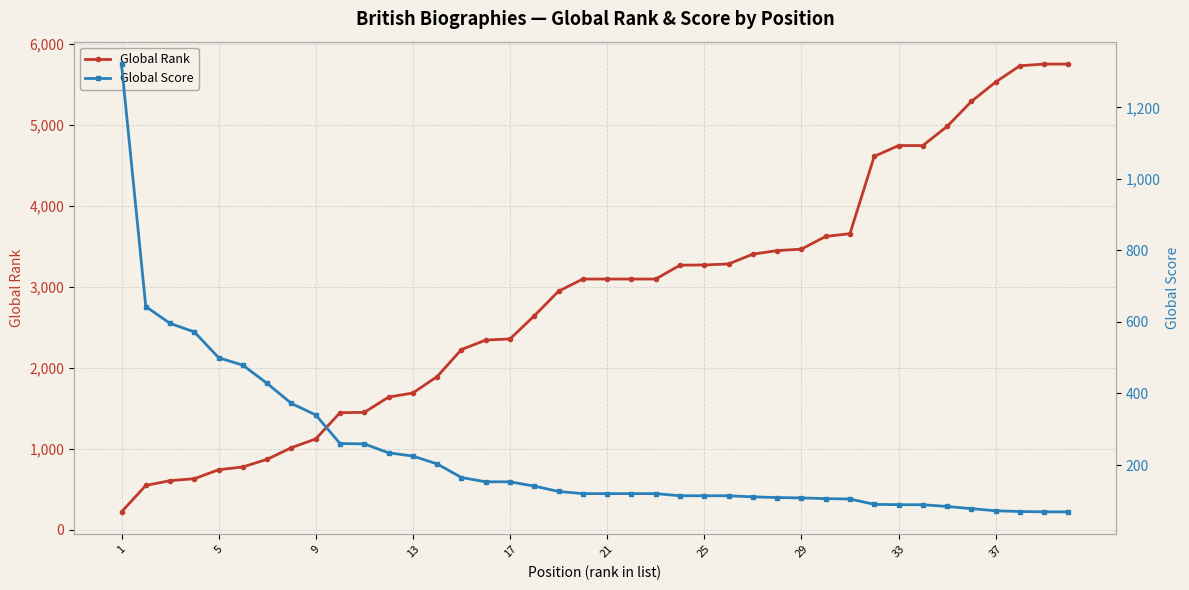

The value of Global Rank at 25 is 4516. True or false?

False